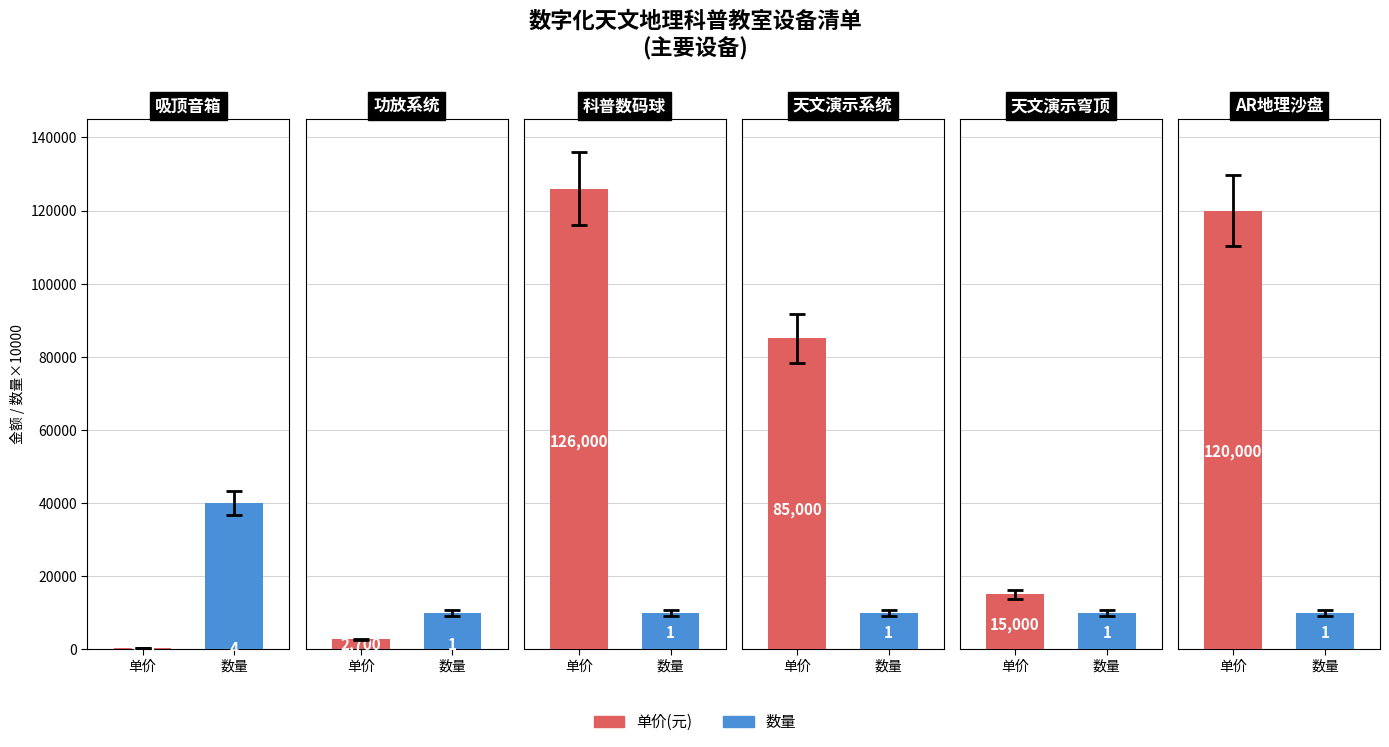

Which category has the lowest value in the 单价 series?

吸顶音箱